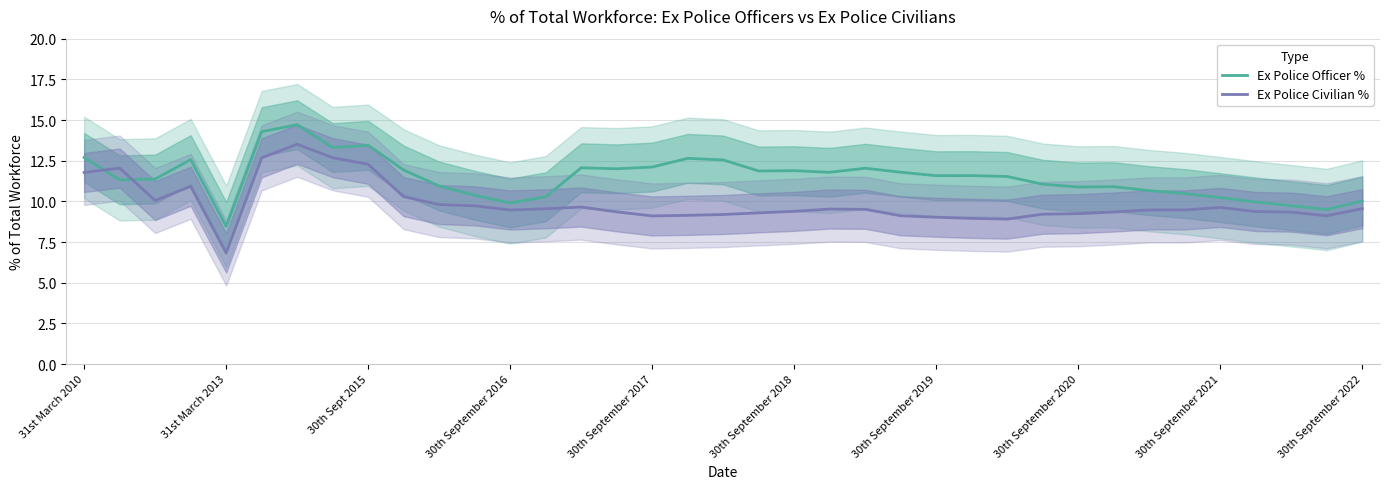

What is the maximum value for Ex Police Civilian %?

13.5